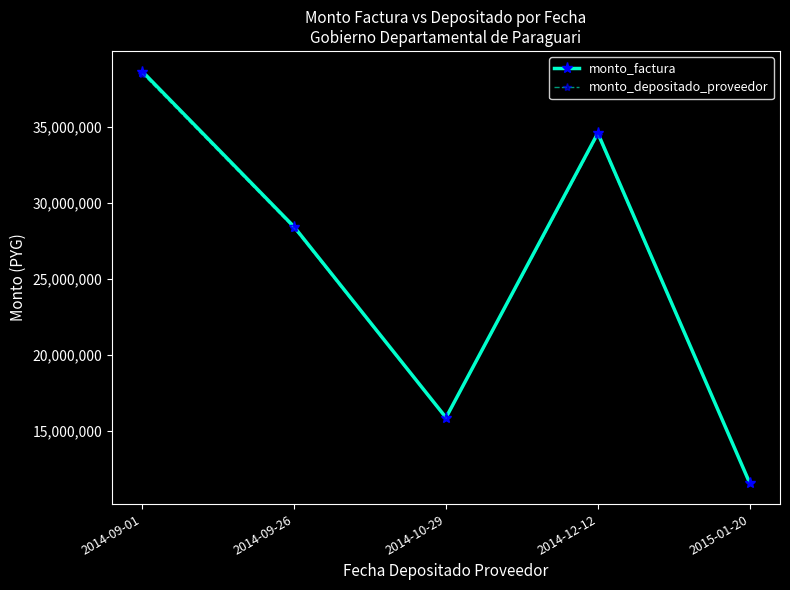

At which label is monto_factura closest to 25098300?

2014-09-26